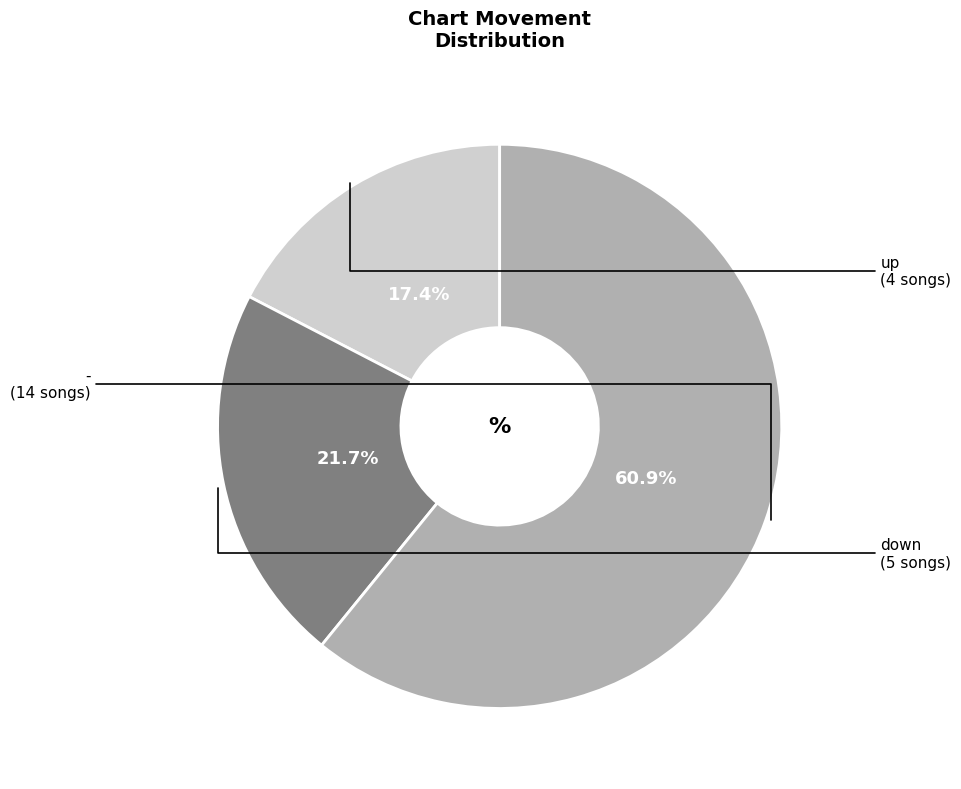

Rank the categories by value from lowest to highest.

up, down, -